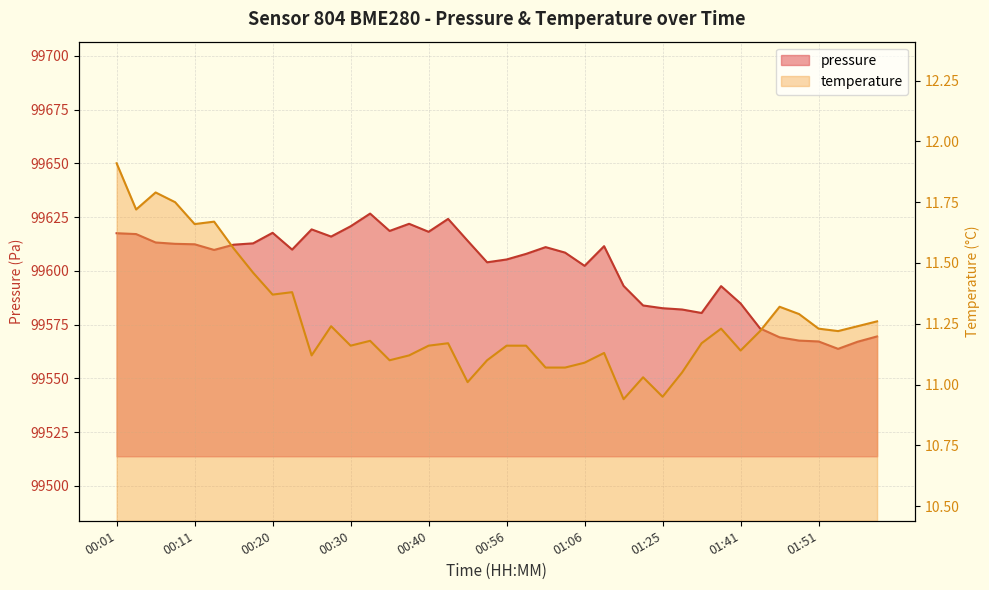

What is the sum of all pressure values?

3984042.5